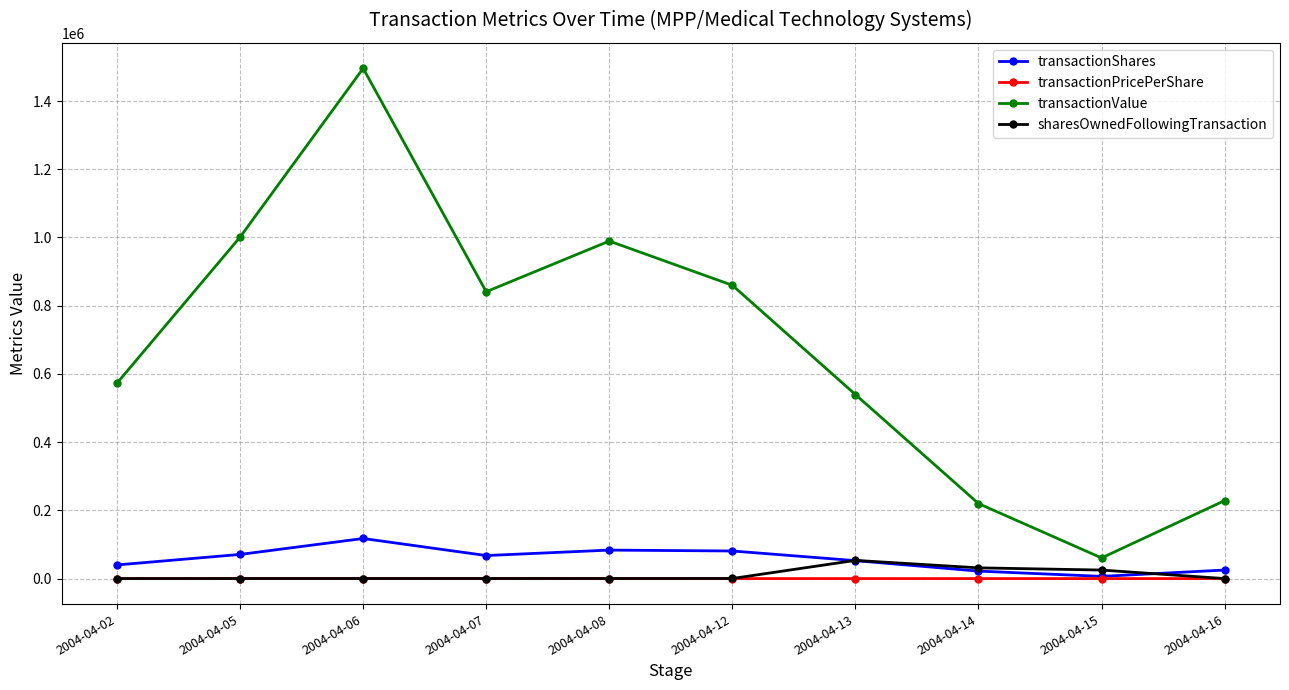

Does the chart have visible grid lines?

Yes